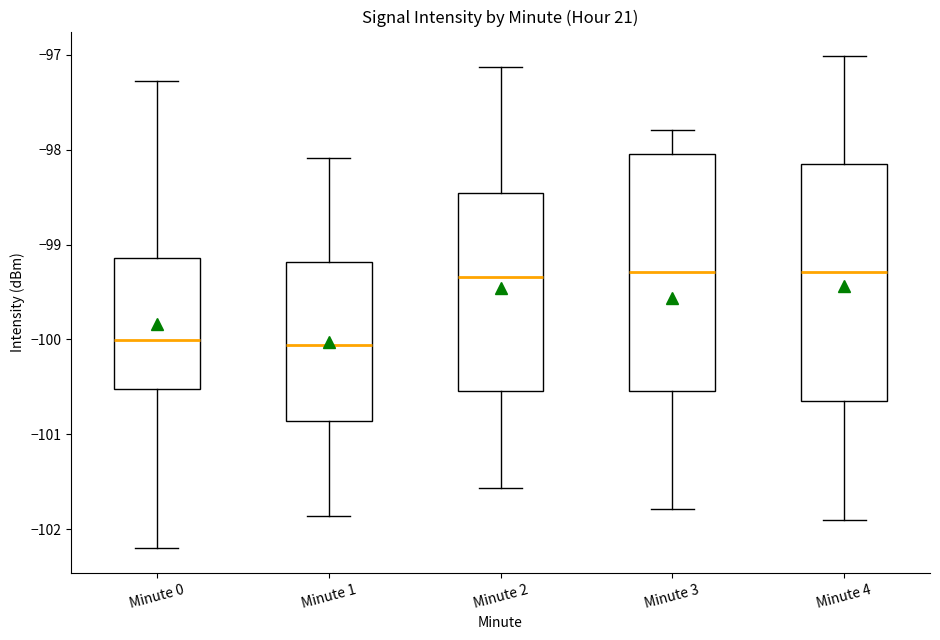

Reading left to right, read every box against the y-axis: the position of its median line, the range the box covers, and the ends of its whiskers. The values are not printed on the chart, so give them approximately, as read against the axis.

Minute 0: median -100.0, box -100.5 to -99.1, whiskers -102.2 to -97.3
Minute 1: median -100.1, box -100.9 to -99.2, whiskers -101.9 to -98.1
Minute 2: median -99.3, box -100.5 to -98.5, whiskers -101.6 to -97.1
Minute 3: median -99.3, box -100.5 to -98.0, whiskers -101.8 to -97.8
Minute 4: median -99.3, box -100.7 to -98.2, whiskers -101.9 to -97.0